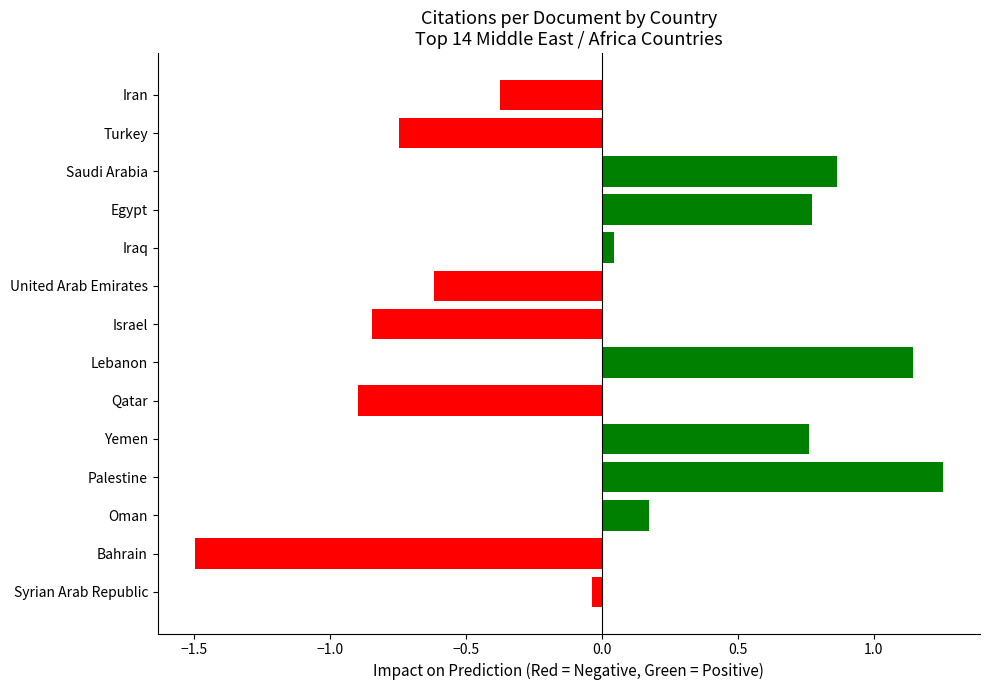

Which has a higher value, United Arab Emirates or Syrian Arab Republic?

Syrian Arab Republic